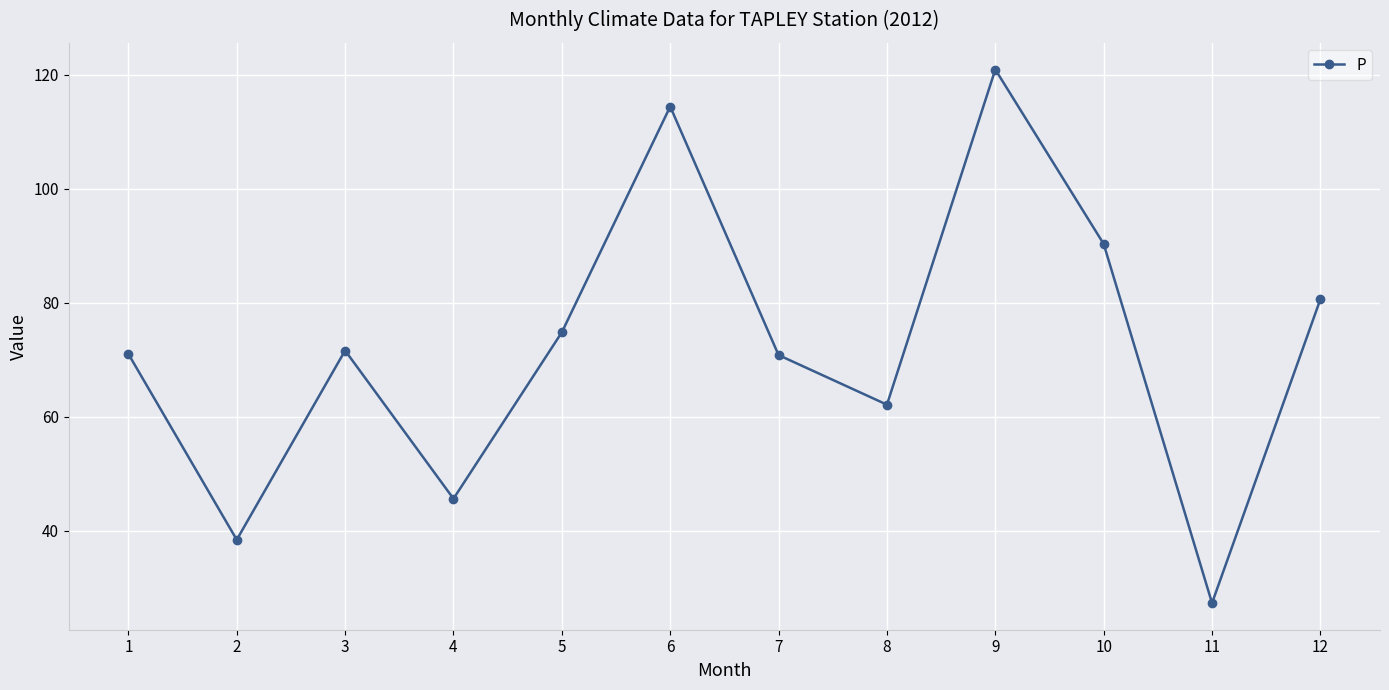

Approximately how many times larger is the value at 9 compared to 2?

3.1